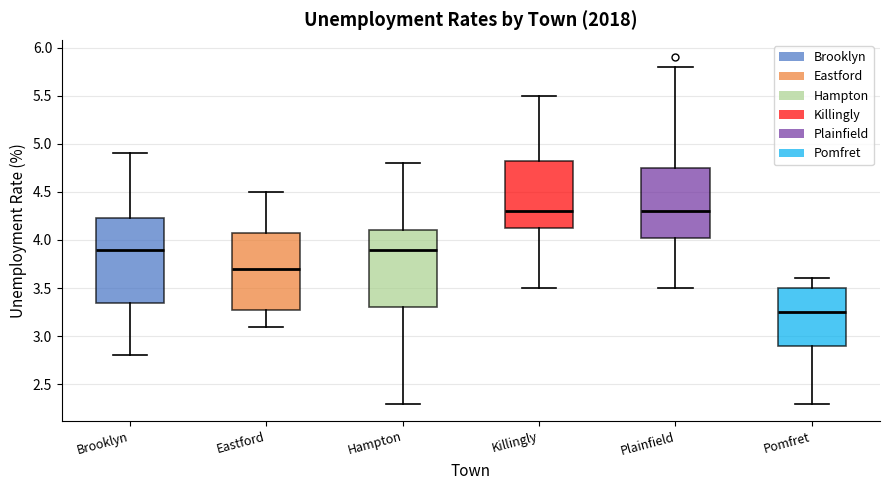

Which box is the tallest, from its lower edge to its upper edge?

Brooklyn